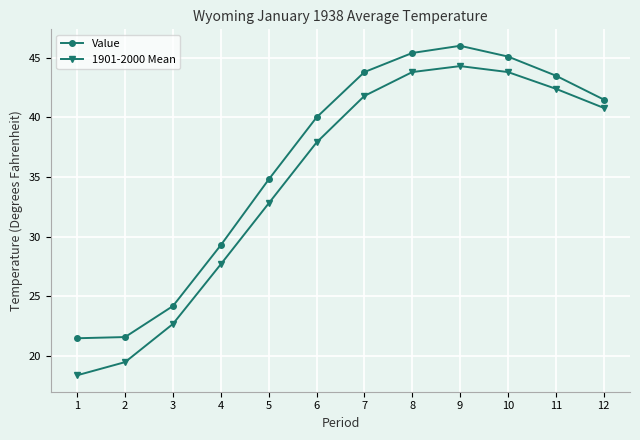

List the series in order of their peak value, highest first.

Value, 1901-2000 Mean